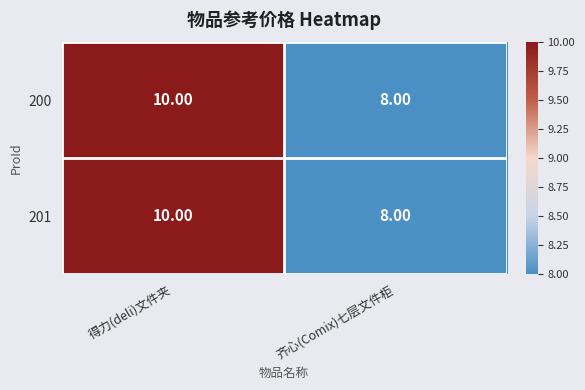

At which category is the sum across all series the highest?

得力(deli)文件夹